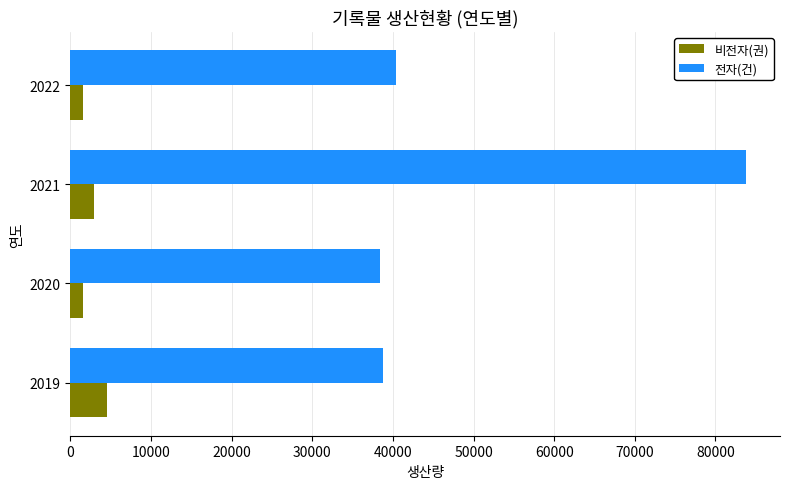

Rank the series by their maximum value, from lowest to highest.

비전자(권), 전자(건)